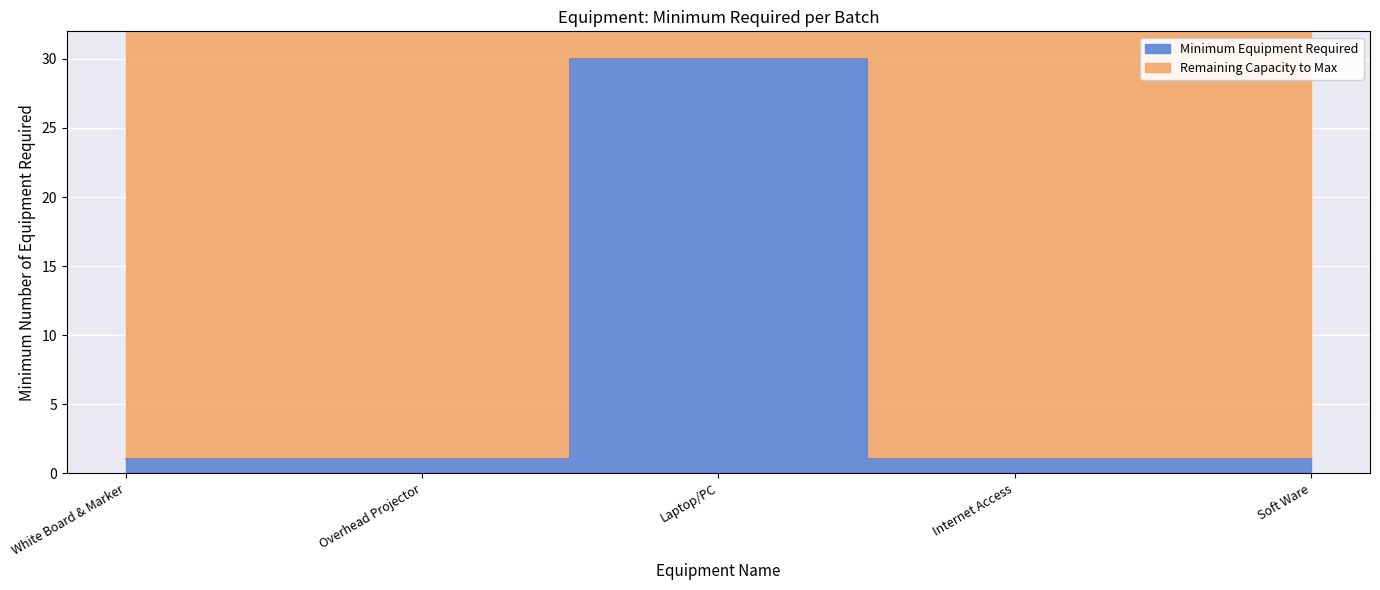

Rank the categories by value from highest to lowest.

Laptop/PC, White Board & Marker, Overhead Projector, Internet Access, Soft Ware